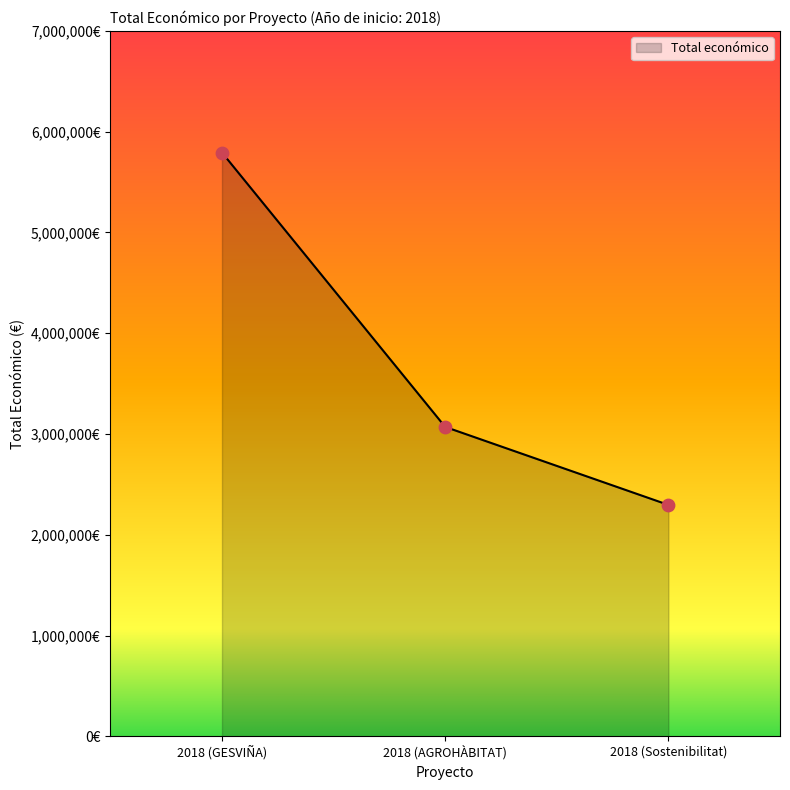

What is the change in value from 2018 (AGROHÀBITAT) to 2018 (Sostenibilitat)?

-773892